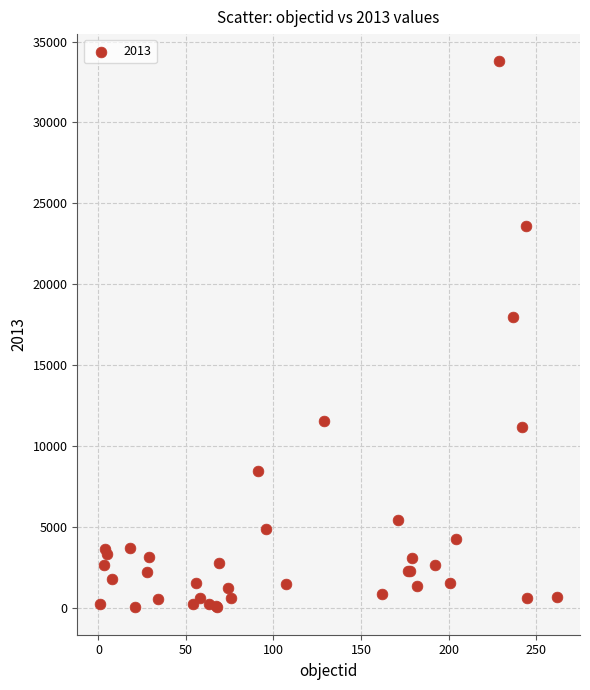

What Y value in the scatter plot is closest to 16891?

17952